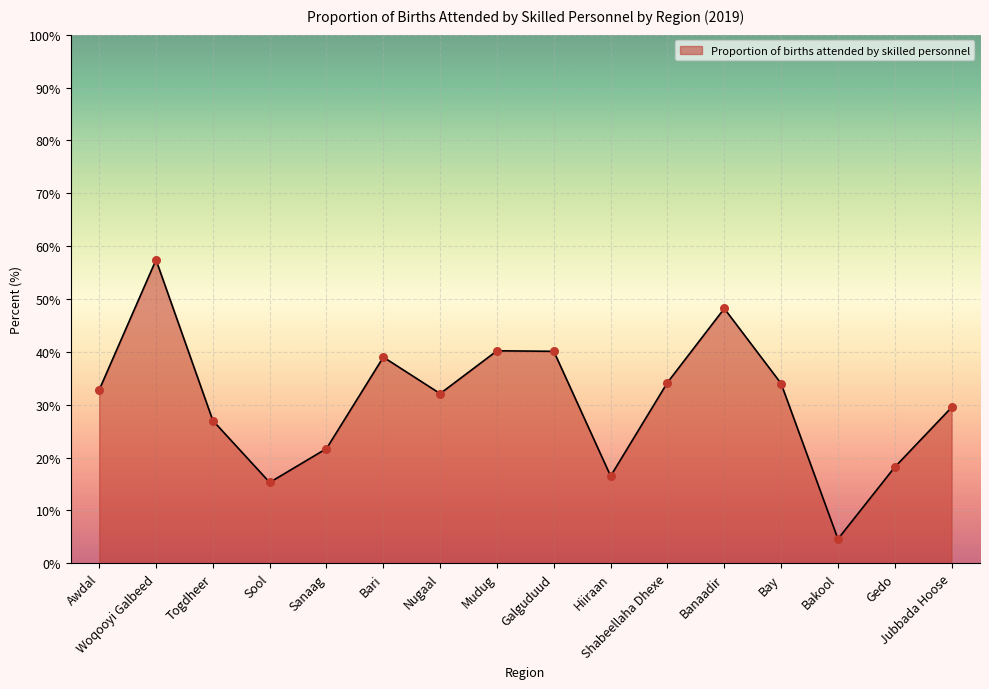

Which has a higher value, Hiiraan or Shabeellaha Dhexe?

Shabeellaha Dhexe